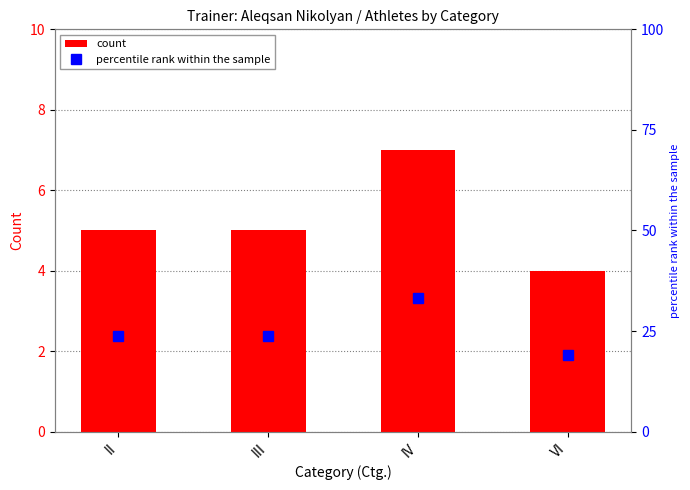

Reading left to right, what are all the values shown in this chart?

count: II=5.0	III=5.0	IV=7.0	VI=4.0
percentile rank within the sample: II=23.8	III=23.8	IV=33.3	VI=19.0